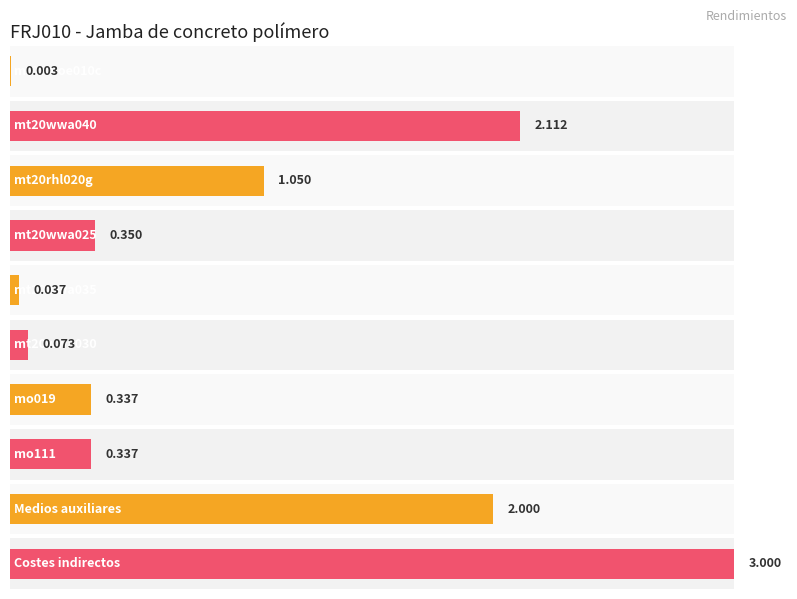

What is the change in value from mt20wwa035 to Costes indirectos?

+3.0